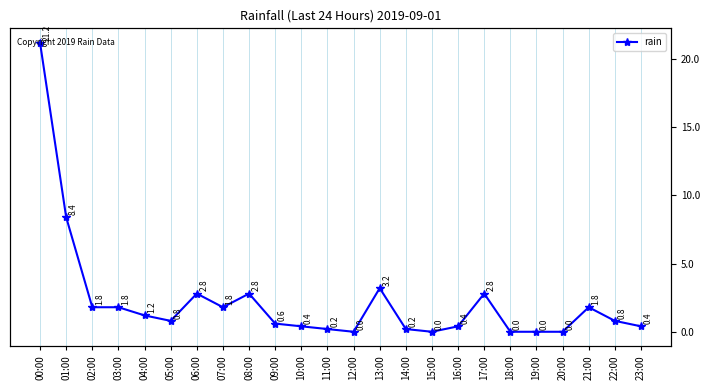

What is the difference between the maximum and minimum values?

21.2